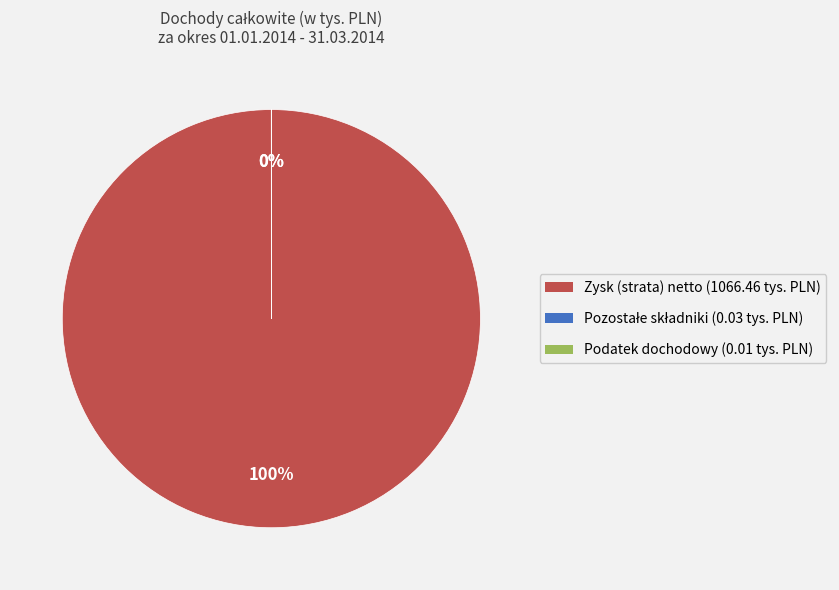

Does any single category account for the majority?

Yes